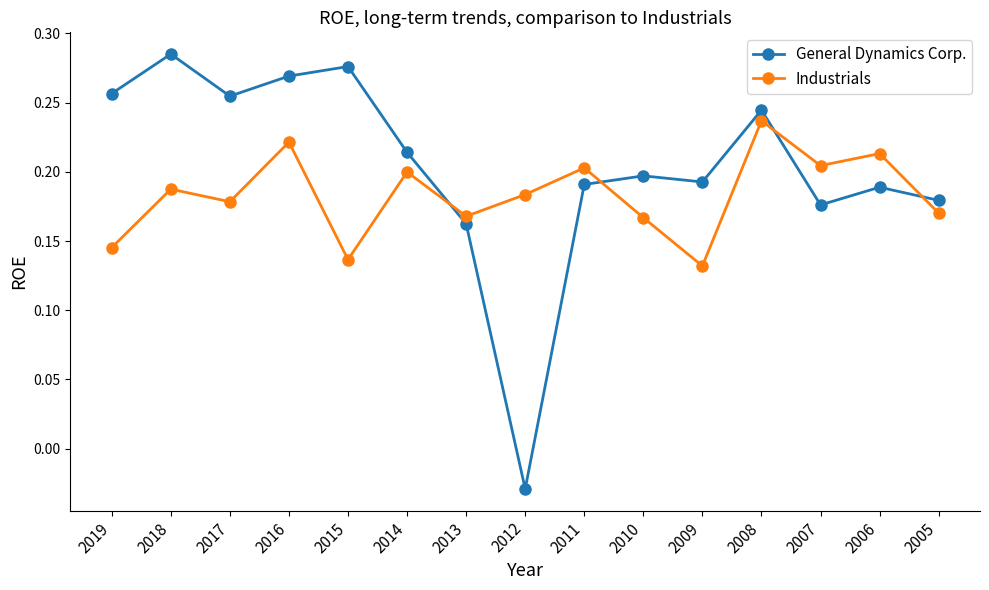

How many distinct data groups are displayed?

2